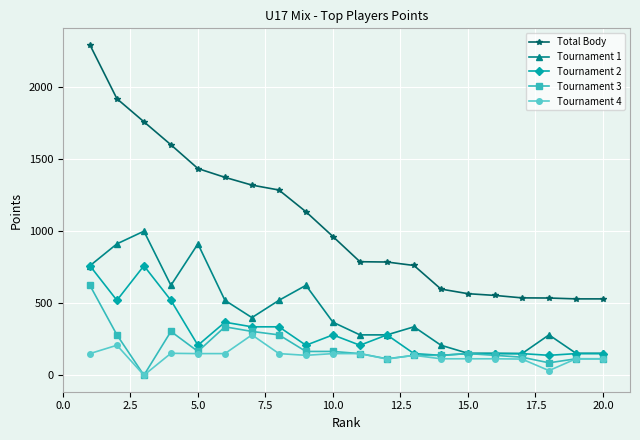

Rank the series by their maximum value, from lowest to highest.

Tournament 4, Tournament 3, Tournament 2, Tournament 1, Total Body